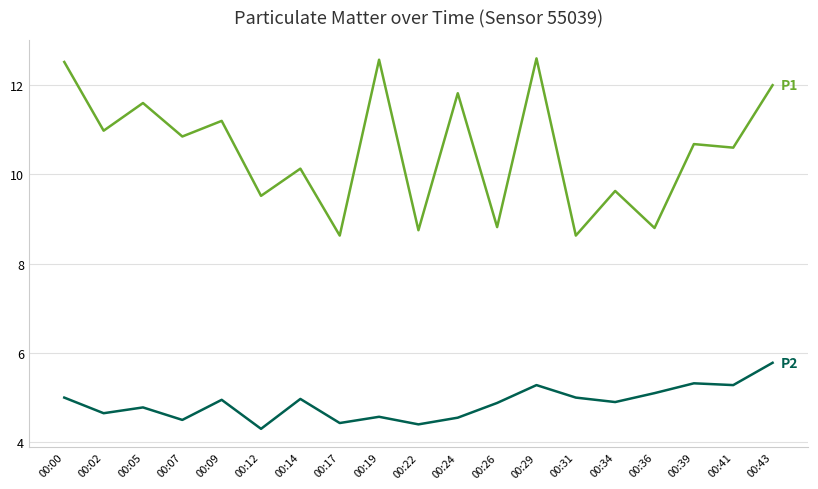

What is the difference between the highest and lowest values at 00:31?

3.6